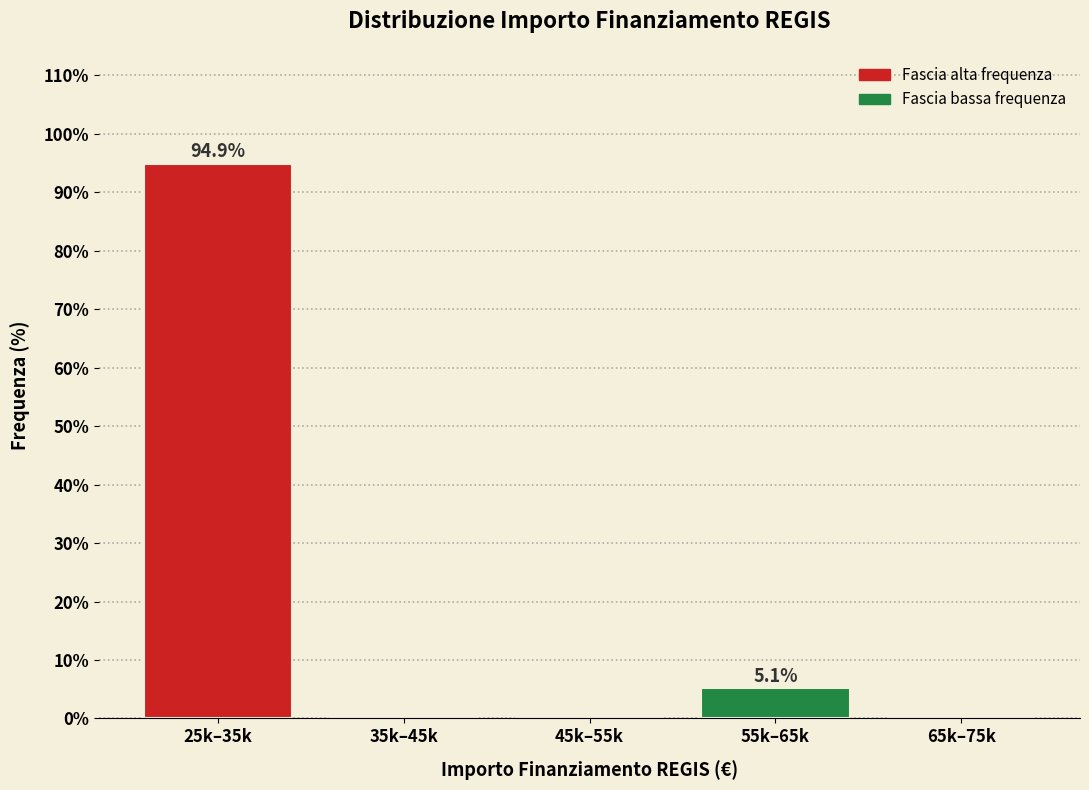

Reading left to right, what are all the values shown in this chart?

25k–35k=94.9	35k–45k=0.0	45k–55k=0.0	55k–65k=5.1	65k–75k=0.0